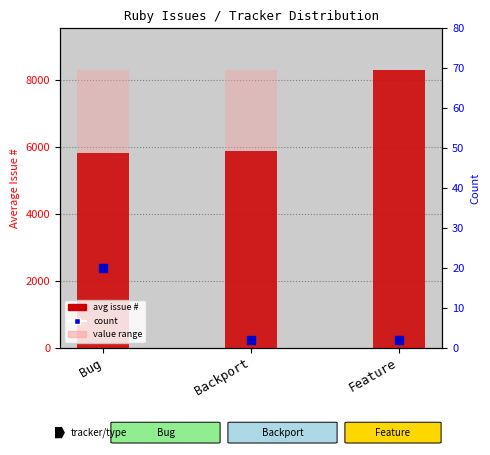

What is the total value across all series at Feature?

16622